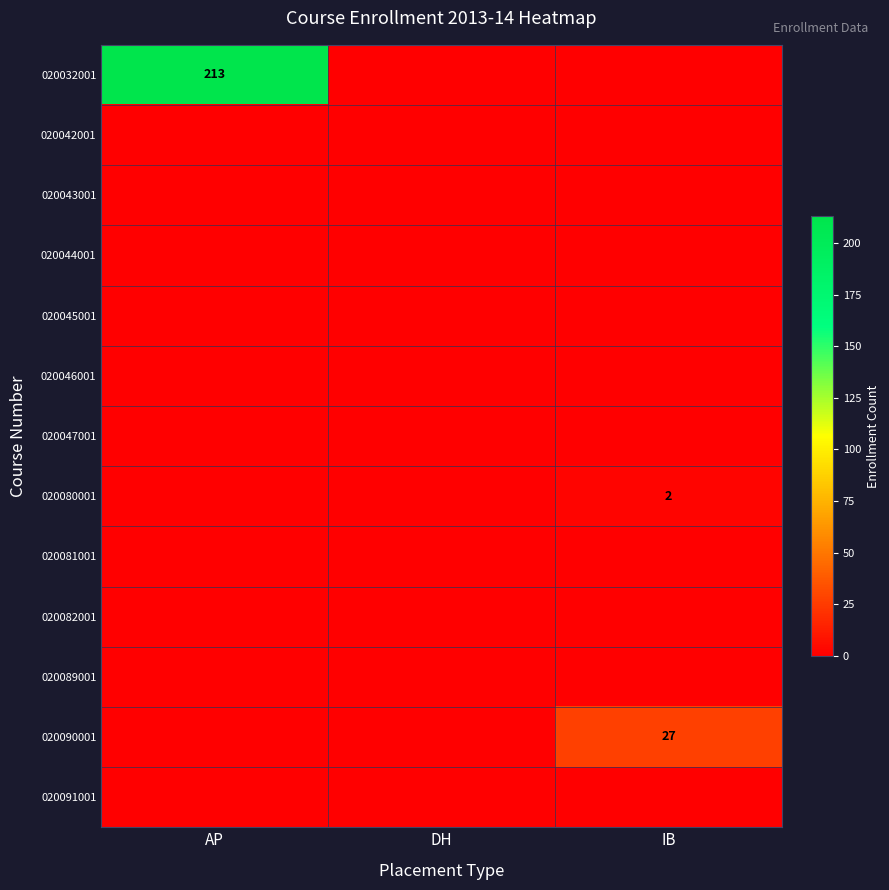

Which category has the lowest value in the 020090001 series?

AP